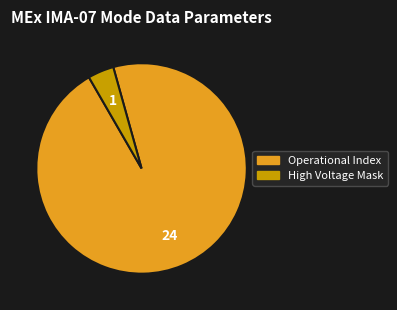

Does any single category account for the majority?

Yes